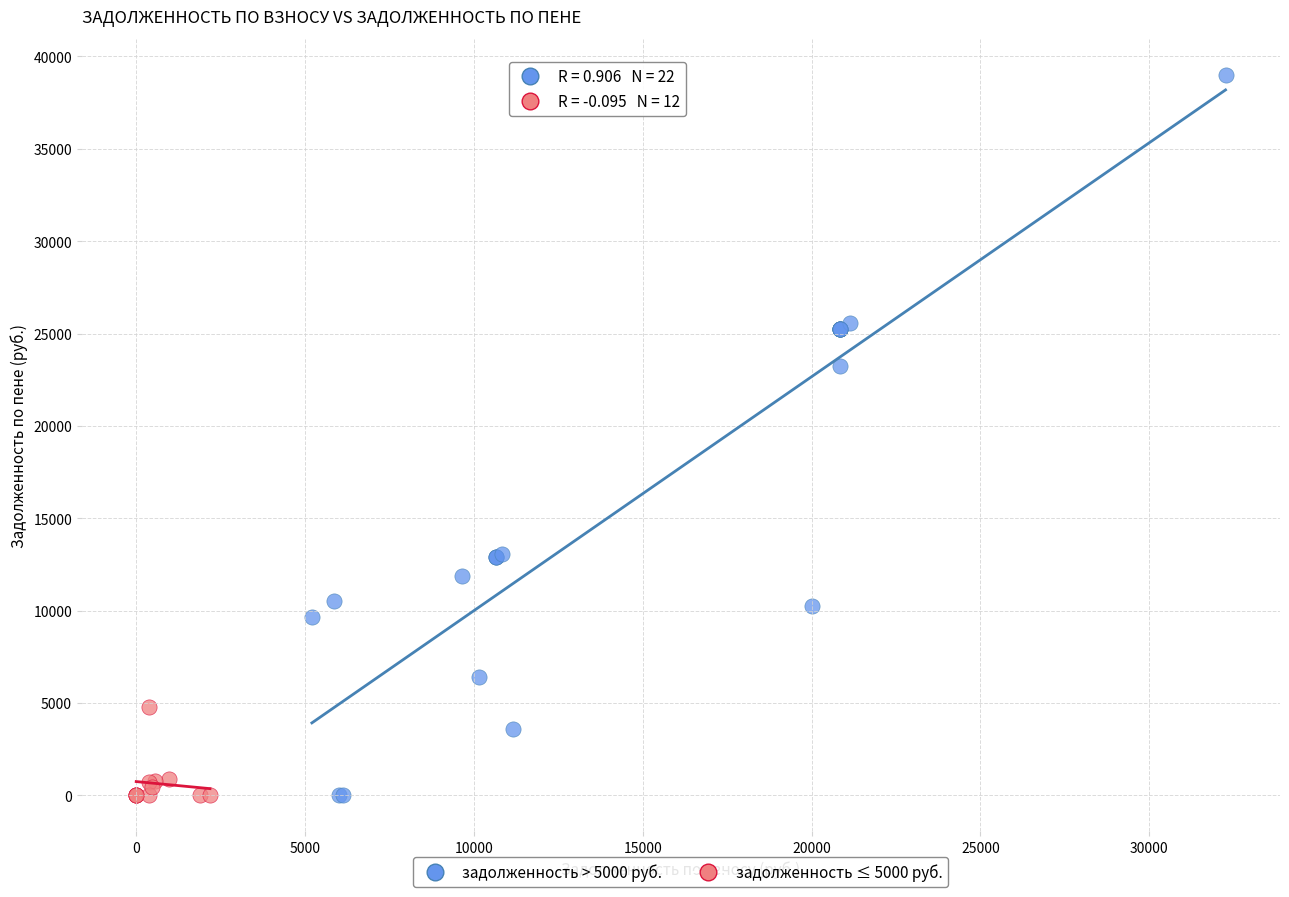

Which series contains the highest Y value?

задолженность > 5000 руб.